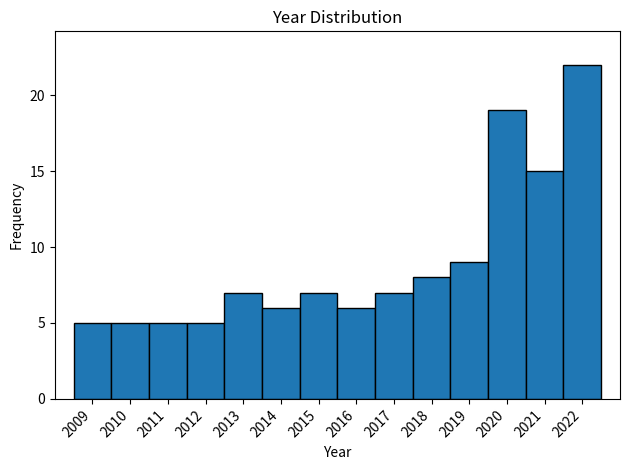

Reading left to right, transcribe this chart: for each bar, give the range it covers on the x-axis and its height. The values are not printed on the chart, so give them approximately, as read against the axis.

2008.5 to 2009.5: 5
2009.5 to 2010.5: 5
2010.5 to 2011.5: 5
2011.5 to 2012.5: 5
2012.5 to 2013.5: 7
2013.5 to 2014.5: 6
2014.5 to 2015.5: 7
2015.5 to 2016.5: 6
2016.5 to 2017.5: 7
2017.5 to 2018.5: 8
2018.5 to 2019.5: 9
2019.5 to 2020.5: 19
2020.5 to 2021.5: 15
2021.5 to 2022.5: 22